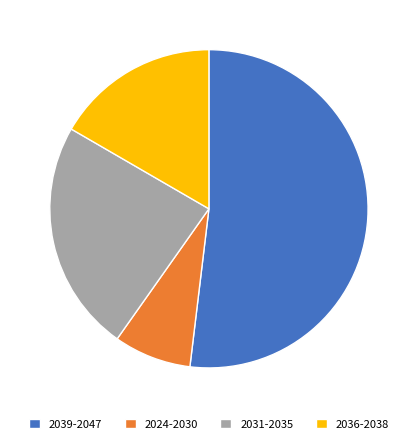

What is the majority slice?

2039-2047